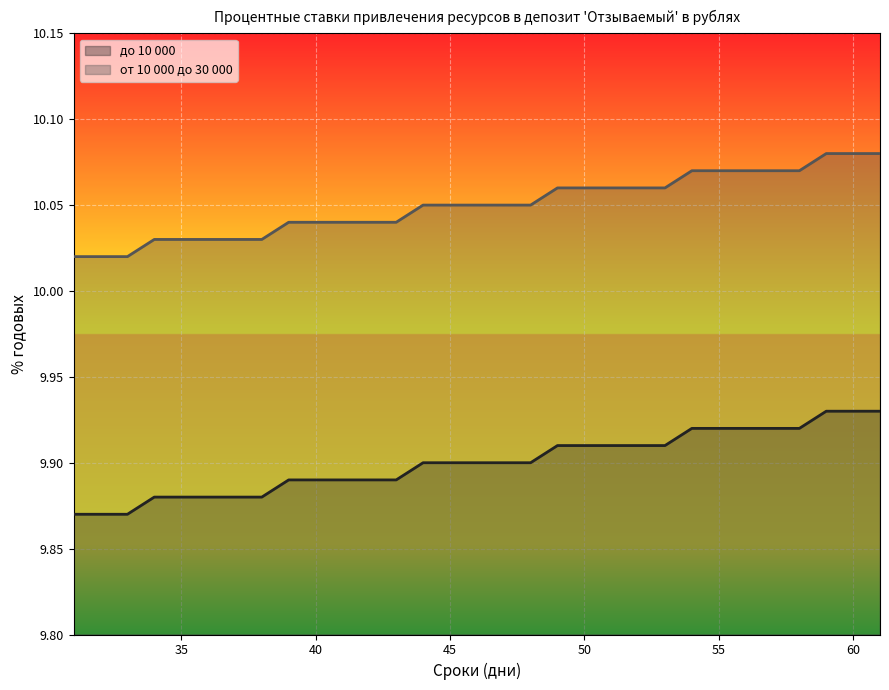

The от 10 000 до 30 000 series shows 4.5 at 46. True or false?

False